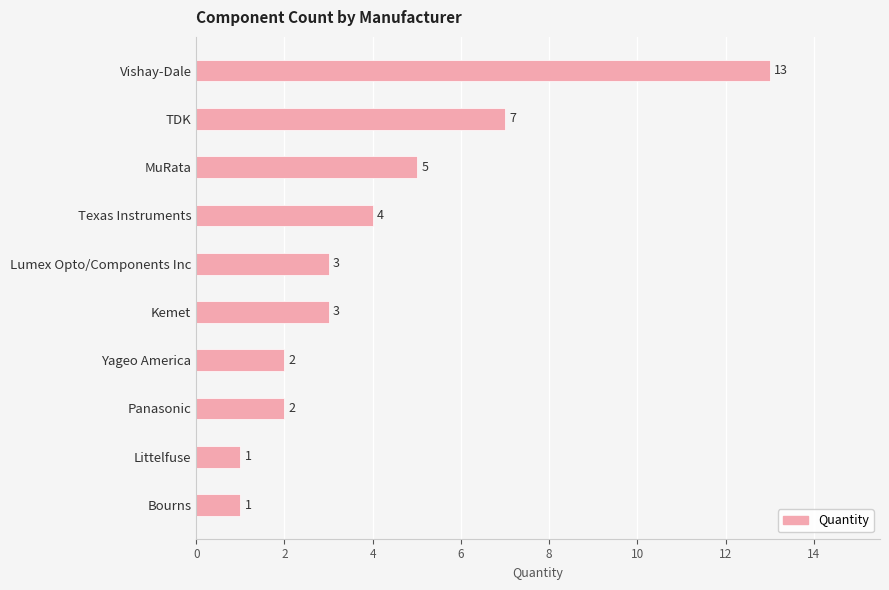

Read the value at Texas Instruments.

4